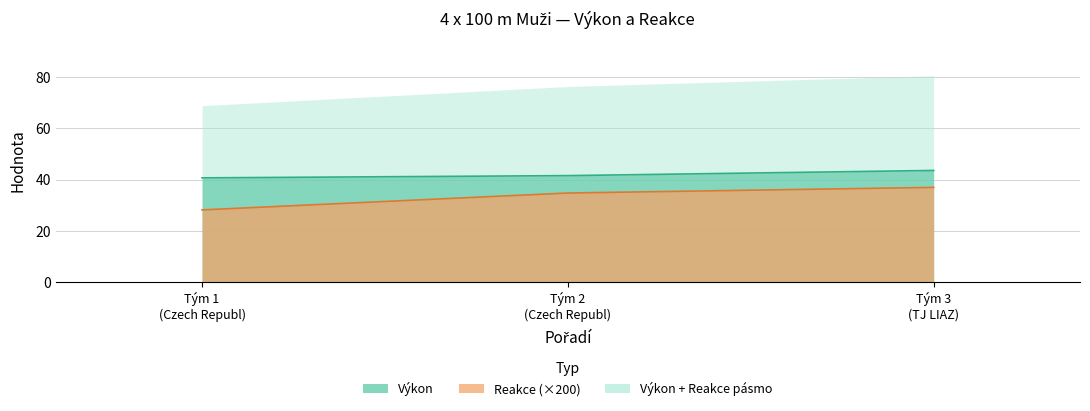

What is the sum of all Výkon values?

125.9